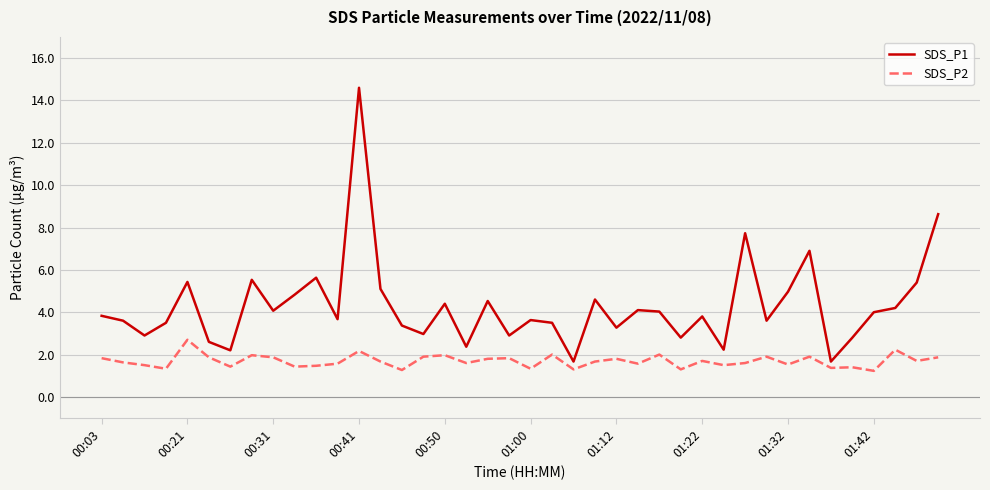

Which series has the widest spread of values?

SDS_P1